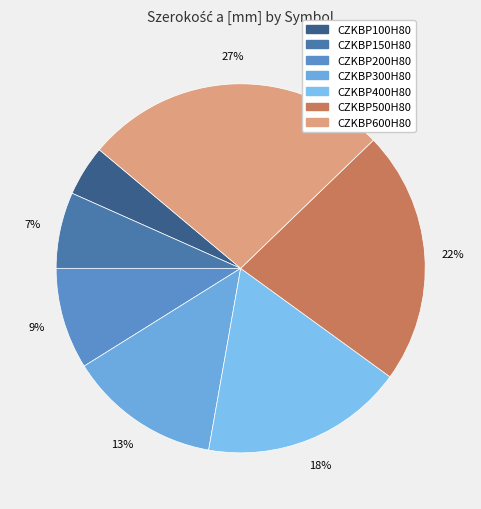

How many segments does this pie chart have?

7